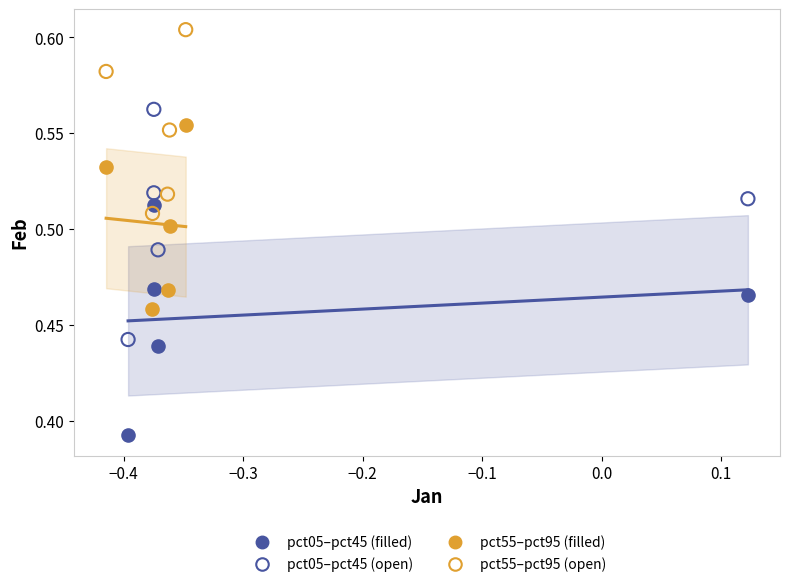

Which series reaches the minimum Y coordinate?

pct05–pct45 (filled)